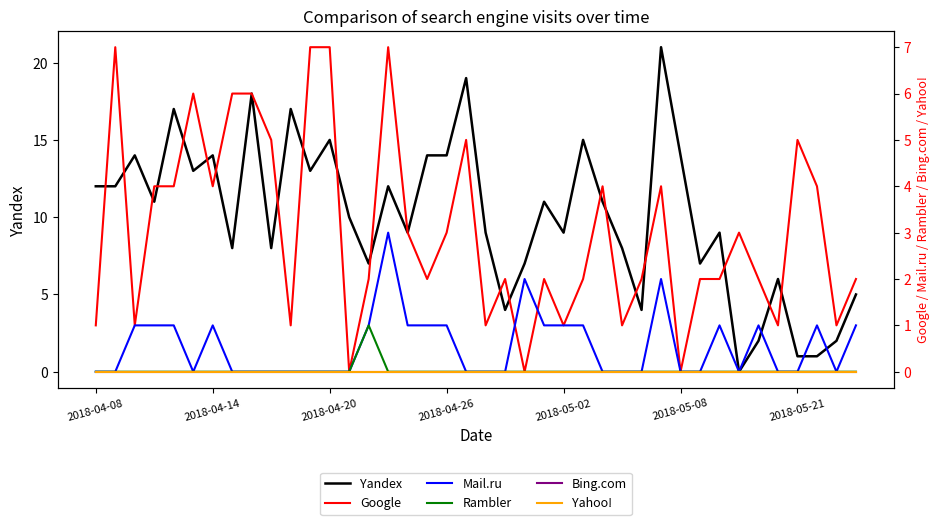

What are all the series names shown in the legend?

Yandex, Google, Mail.ru, Rambler, Bing.com, Yahoo!